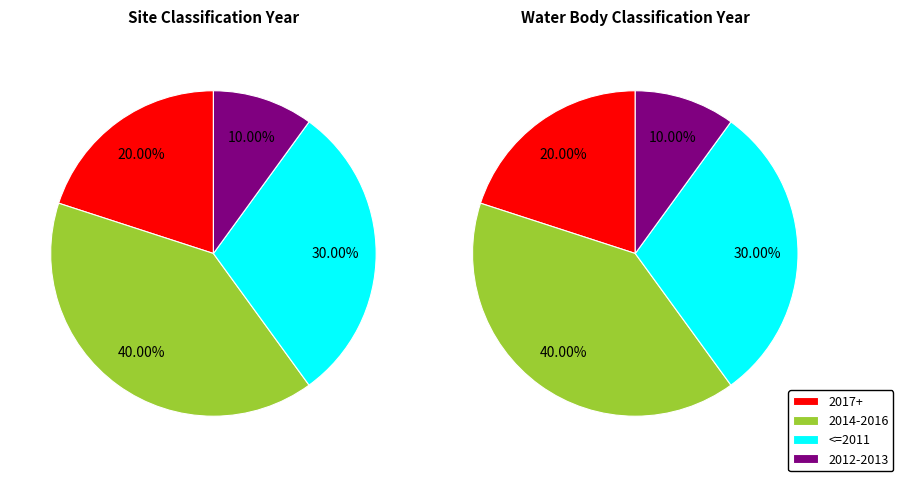

Rank the series by their maximum value, from lowest to highest.

Site Classification Year, Water Body Classification Year